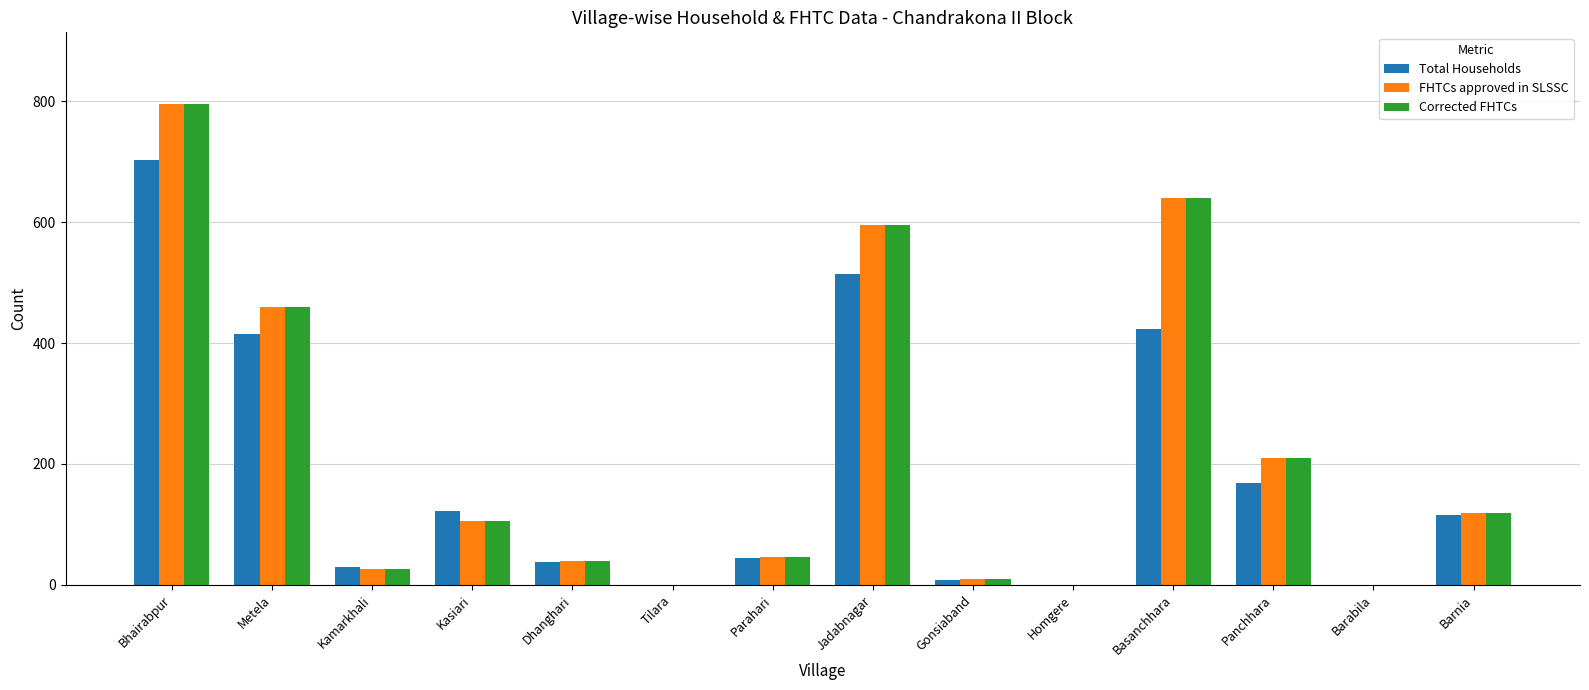

At which category is the sum across all series the highest?

Bhairabpur